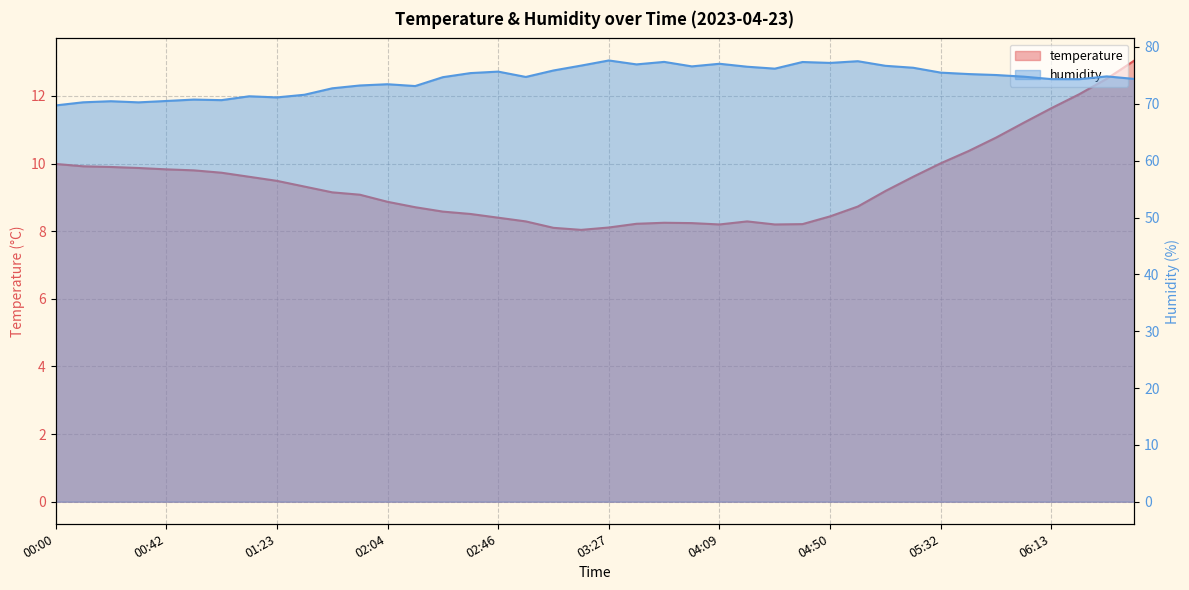

True or false: humidity and temperature intersect in this chart.

False